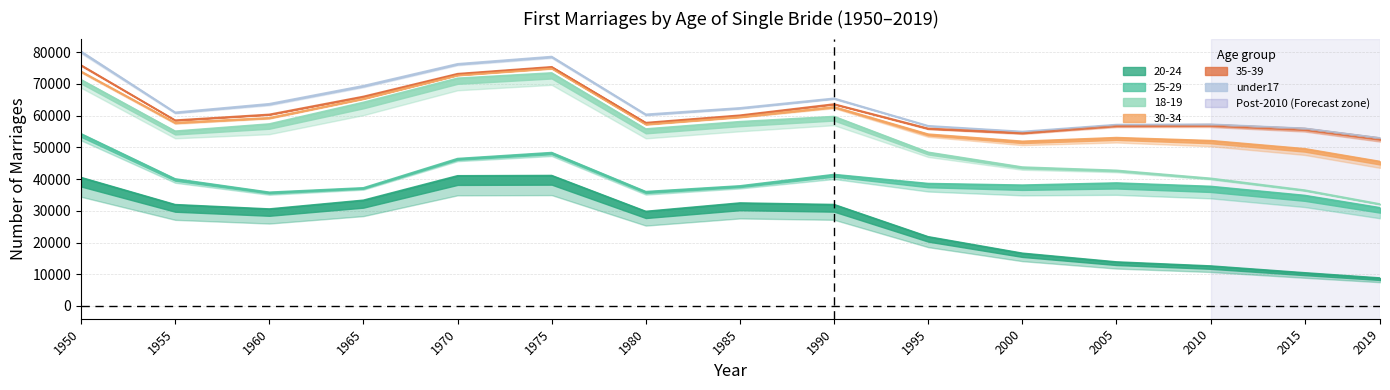

What is the value of the 18-19 point at the 12th from the left?

3984